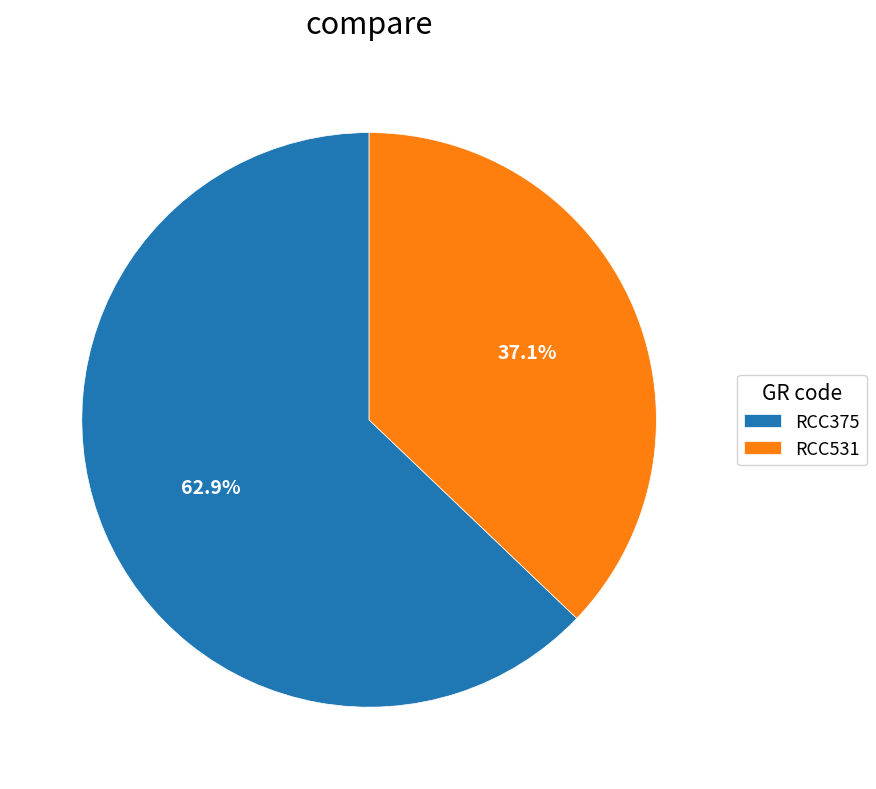

To the nearest percent, what is the difference between the largest and smallest slice percentages?

26%